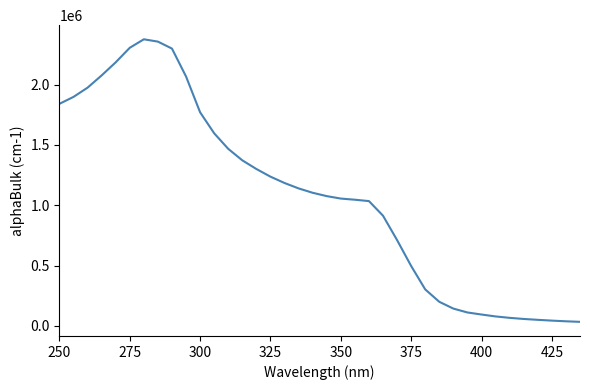

What is the difference between the maximum and minimum values?

2341695.0